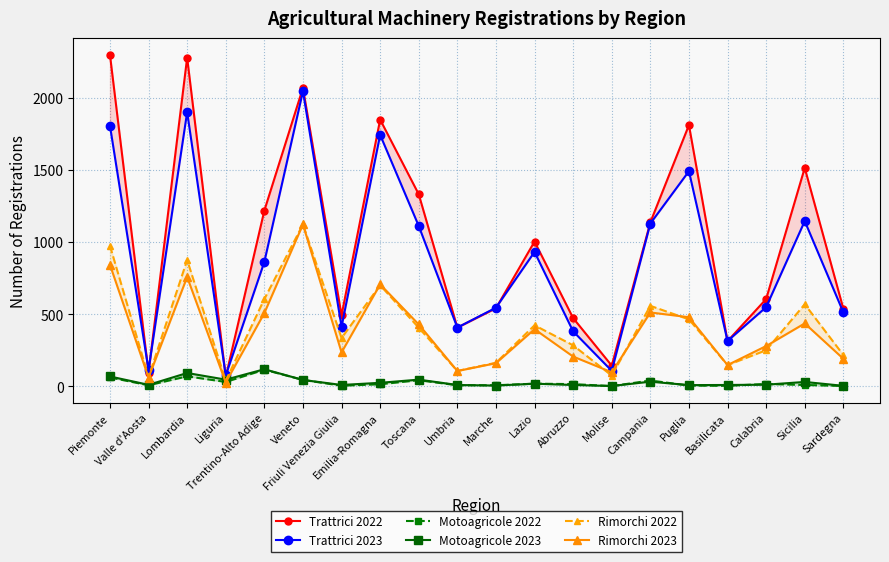

Is this an area chart (filled region under the line)?

No